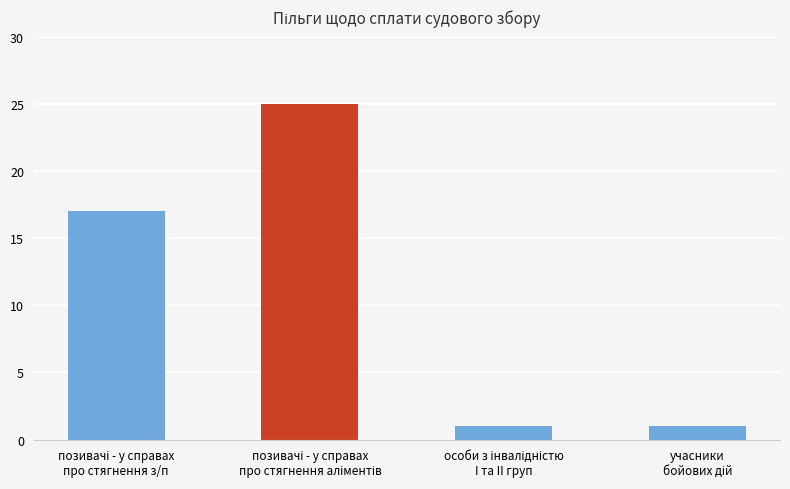

What is the value of the 2nd bar from the left?

25